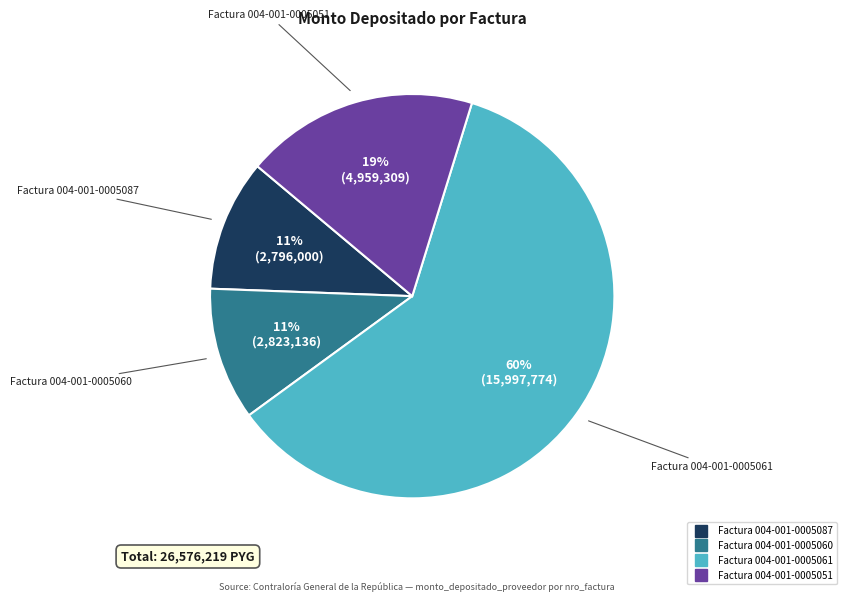

How many slices are in this pie chart?

4